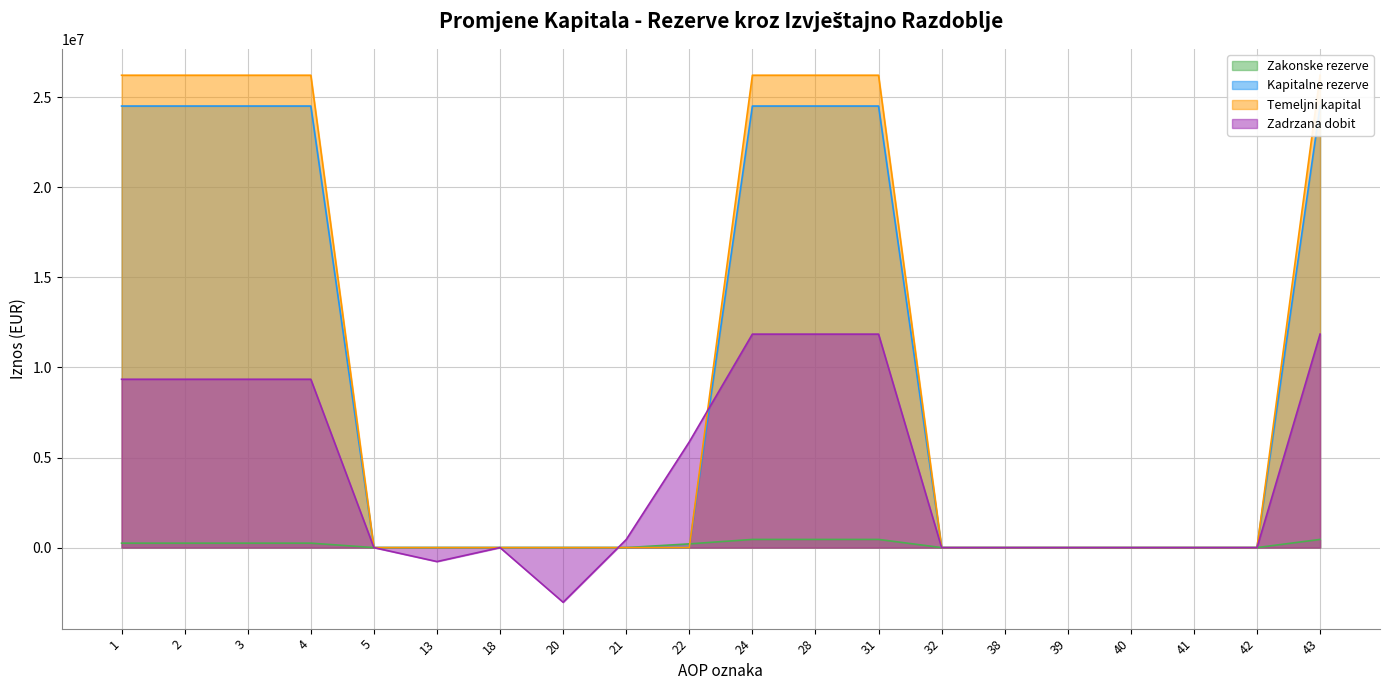

True or false: Kapitalne rezerve has a value of 24505176 at 43.

True